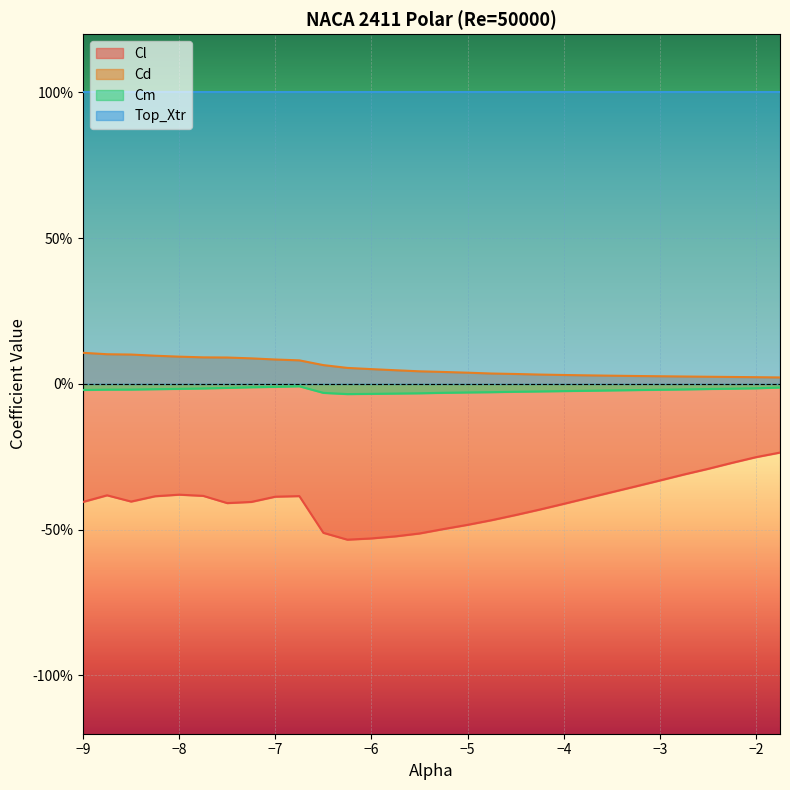

Reading left to right, extract all data points from this chart.

Cl: -0.4	-0.4	-0.4	-0.4	-0.4	-0.4	-0.4	-0.4	-0.4	-0.4	-0.5	-0.5	-0.5	-0.5	-0.5	-0.5	-0.5	-0.5	-0.4	-0.4	-0.4	-0.4	-0.4	-0.4	-0.3	-0.3	-0.3	-0.3	-0.3	-0.2
Cd: 0.1	0.1	0.1	0.1	0.1	0.1	0.1	0.1	0.1	0.1	0.1	0.1	0.1	0.0	0.0	0.0	0.0	0.0	0.0	0.0	0.0	0.0	0.0	0.0	0.0	0.0	0.0	0.0	0.0	0.0
Cm: -0.0	-0.0	-0.0	-0.0	-0.0	-0.0	-0.0	-0.0	-0.0	-0.0	-0.0	-0.0	-0.0	-0.0	-0.0	-0.0	-0.0	-0.0	-0.0	-0.0	-0.0	-0.0	-0.0	-0.0	-0.0	-0.0	-0.0	-0.0	-0.0	-0.0